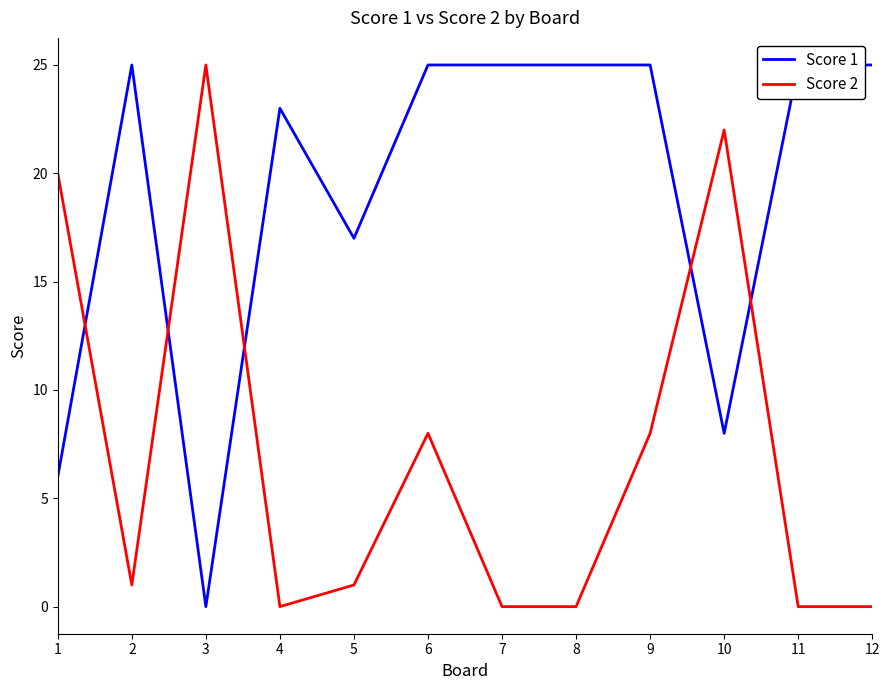

Count the number of data series in this chart.

2